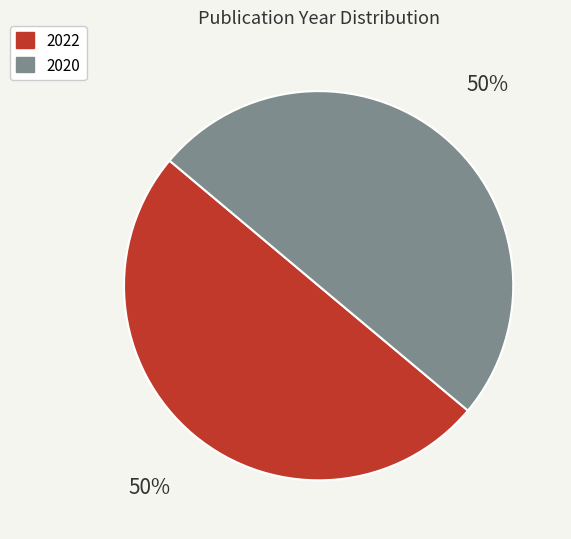

What is the ratio of the value at 2022 to the value at 2020?

1.0